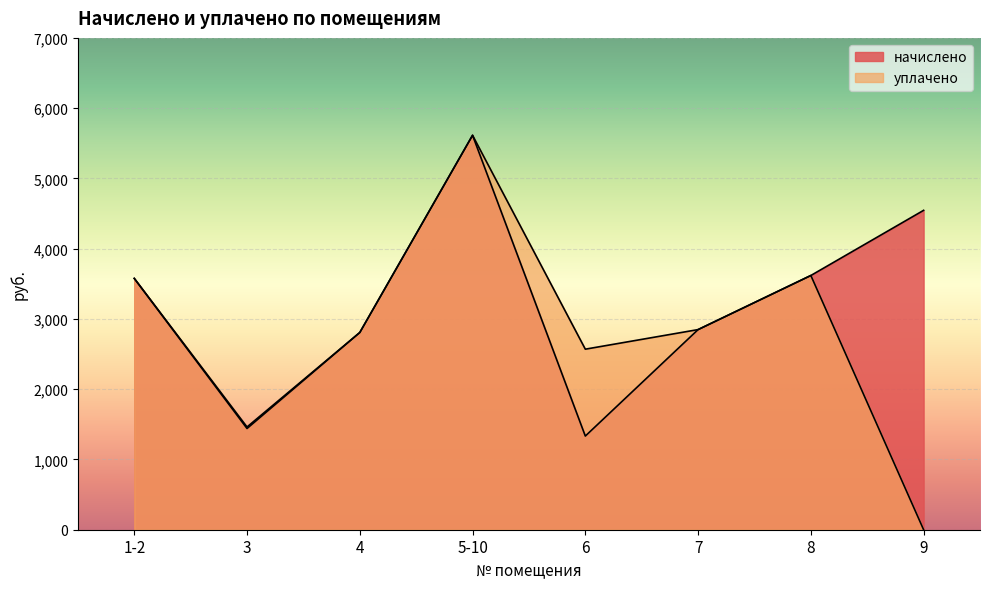

Reading right to left, what are all the values shown in this chart?

начислено: 4545.7	3618.4	2848.3	1333.1	5613.8	2807.0	1440.7	3577.0
уплачено: 0.0	3618.4	2848.3	2569.6	5613.8	2807.0	1462.1	3577.0